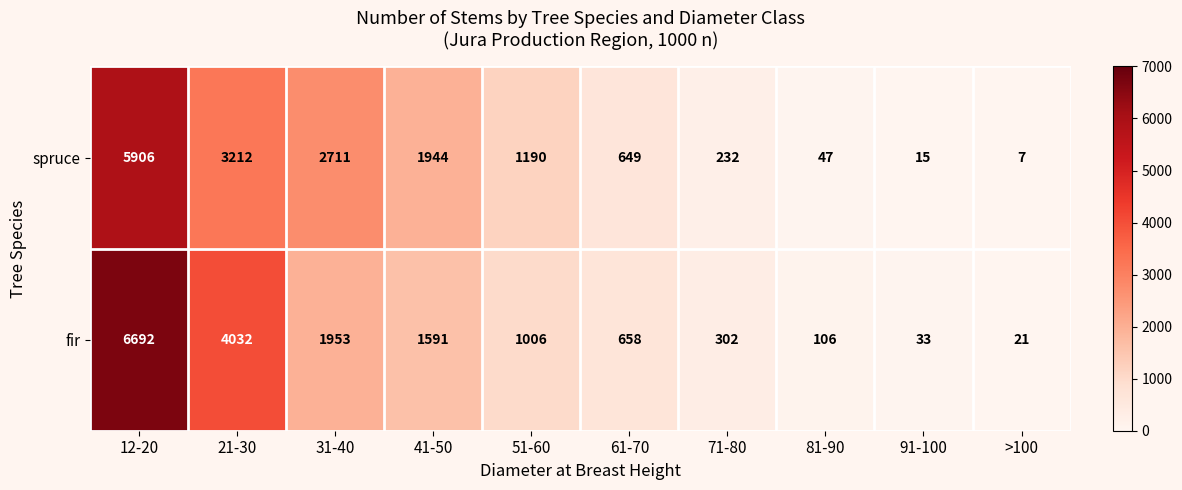

Which series changed the most between 41-50 and >100?

spruce